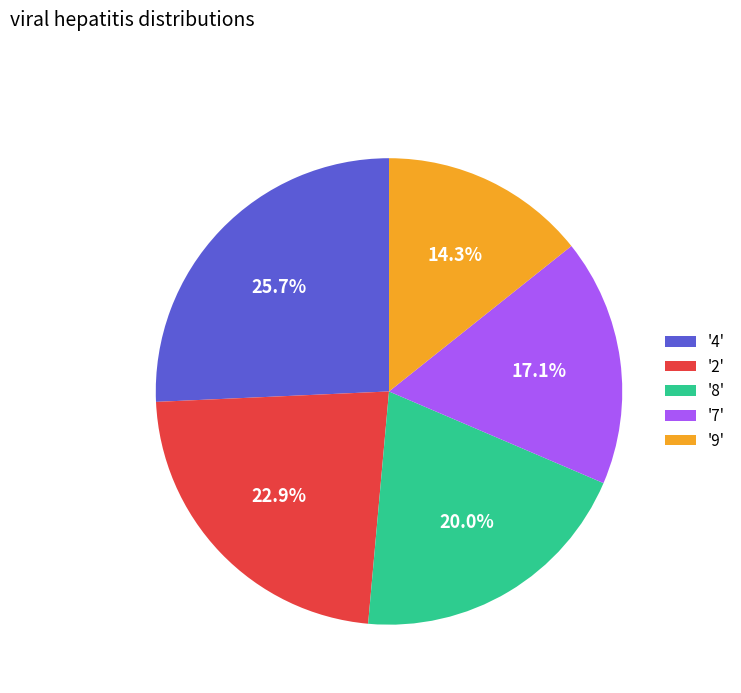

Which slice is the largest?

'4'